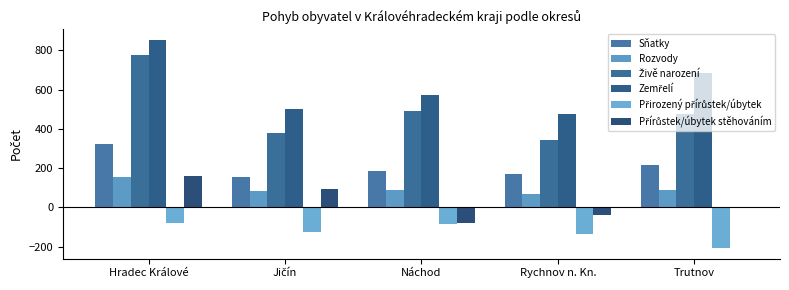

Does the chart contain stacked bars?

No